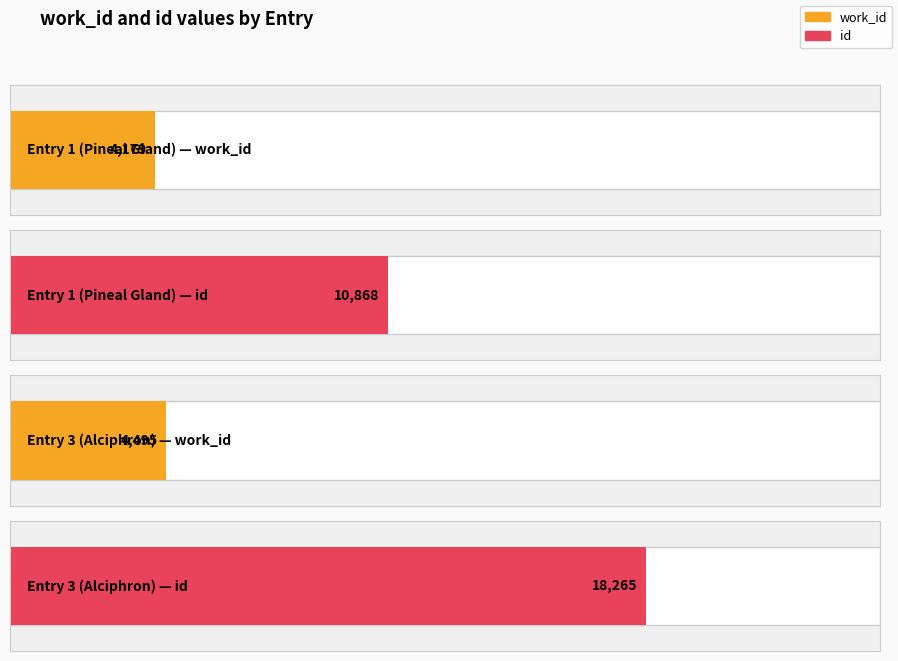

Which series has the largest range (max minus min)?

id